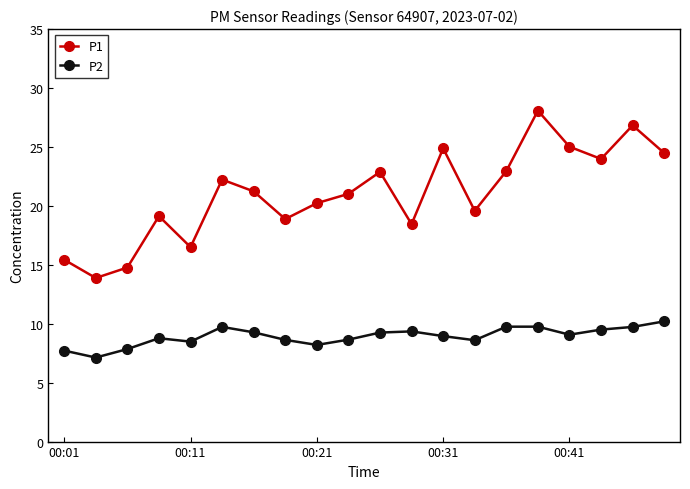

How many distinct data groups are displayed?

2